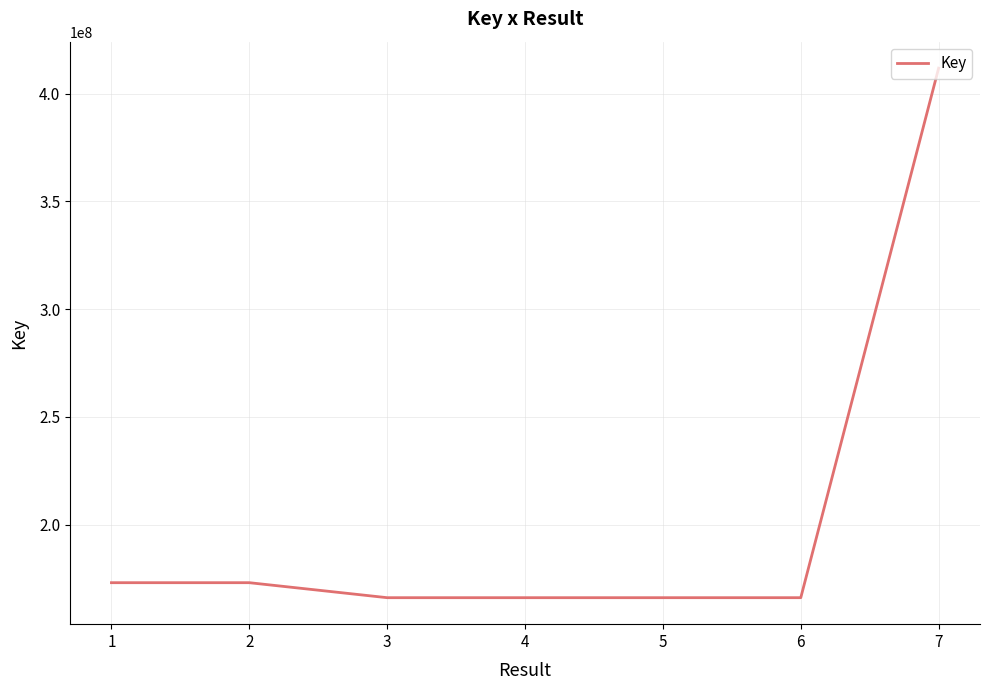

What is the difference between the second highest and second lowest values?

6961293